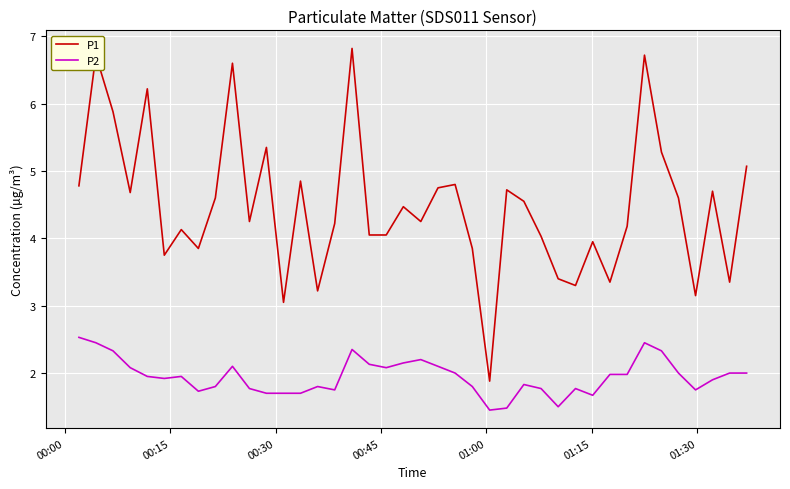

List the series in order of their peak value, highest first.

P1, P2